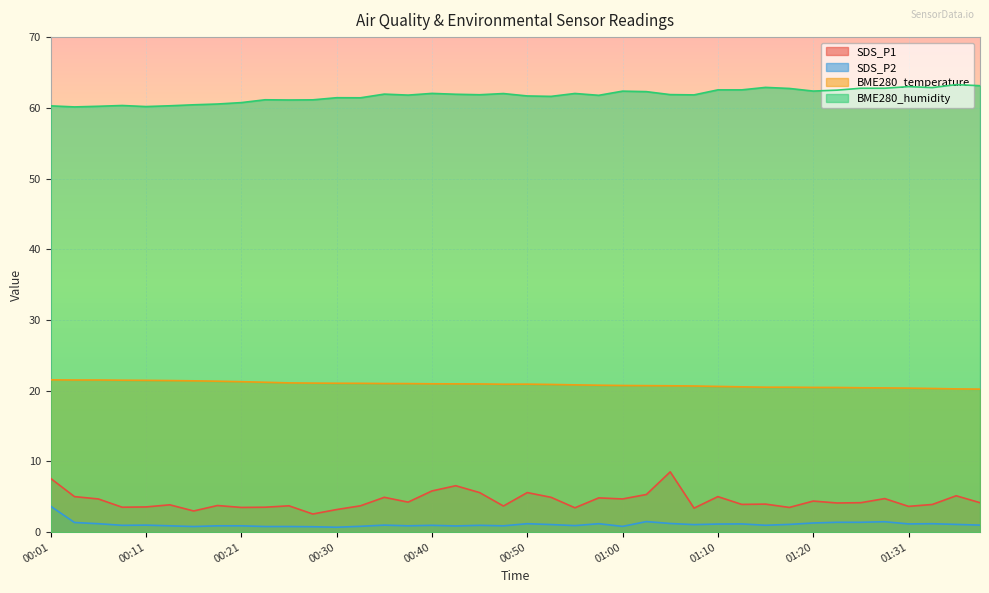

Does the chart display data point markers on the line(s)?

No